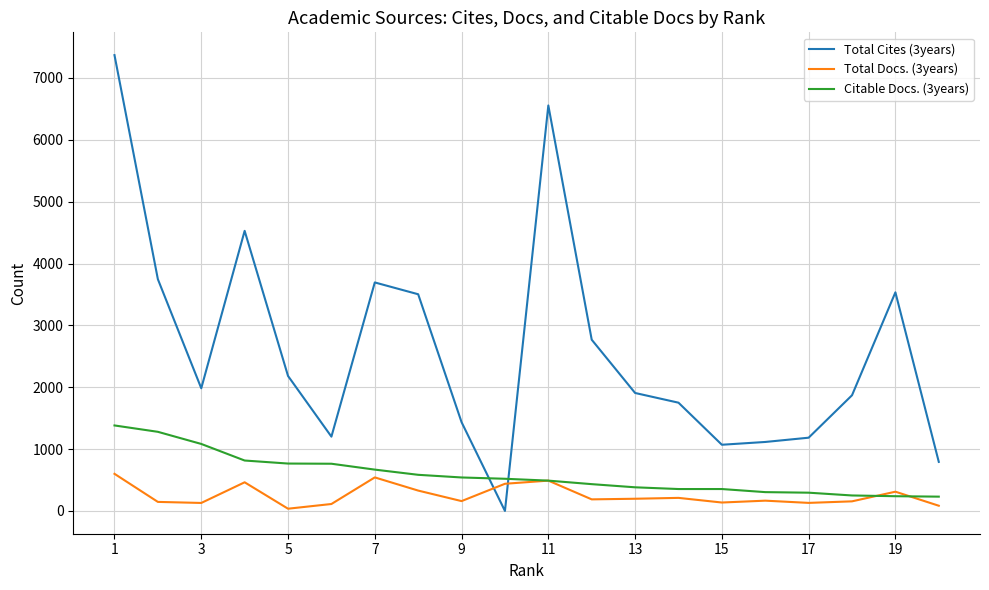

List the series in order of their peak value, highest first.

Total Cites (3years), Citable Docs. (3years), Total Docs. (3years)